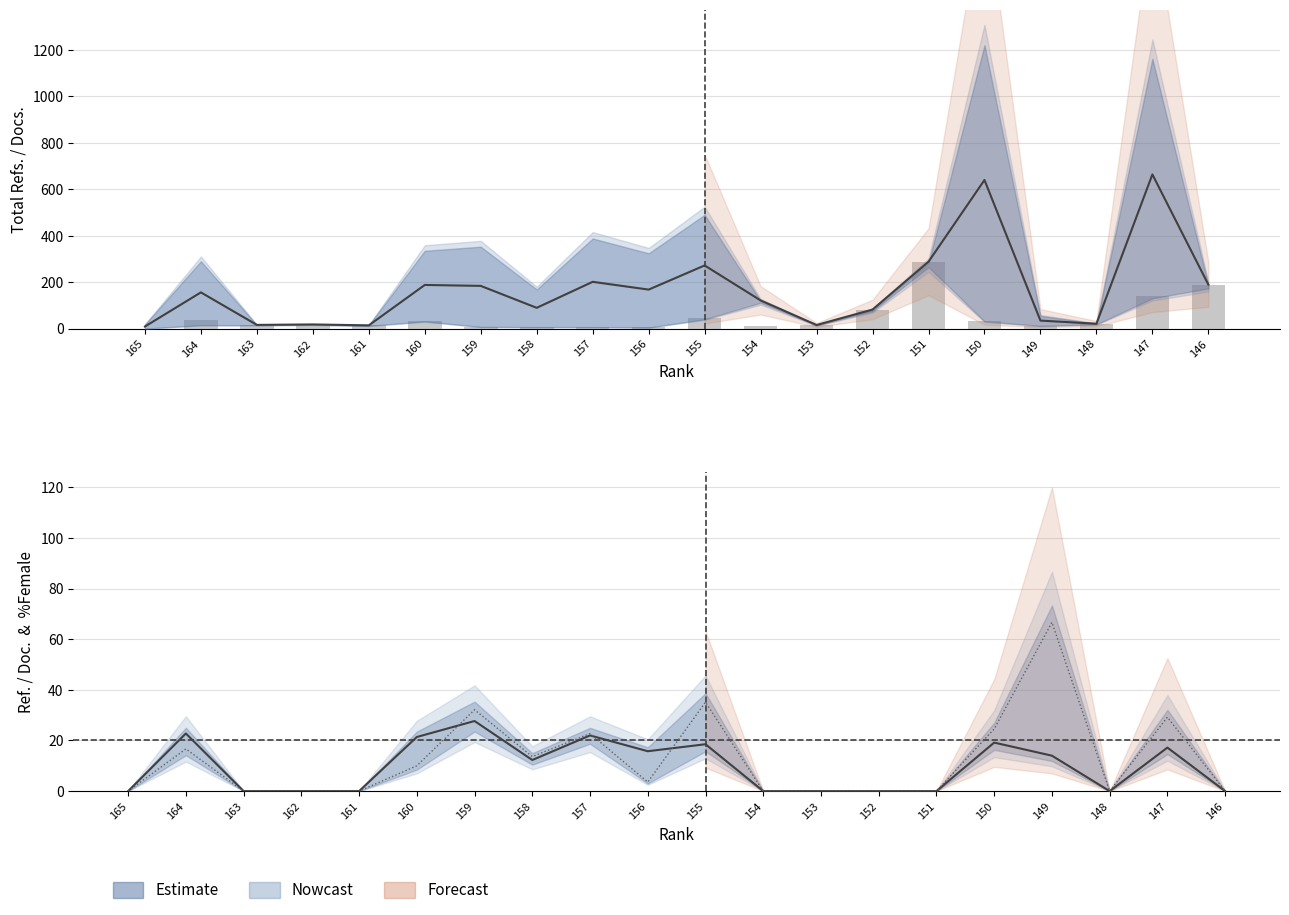

What is the highest value of the Total Docs. (3years) series?

288.0